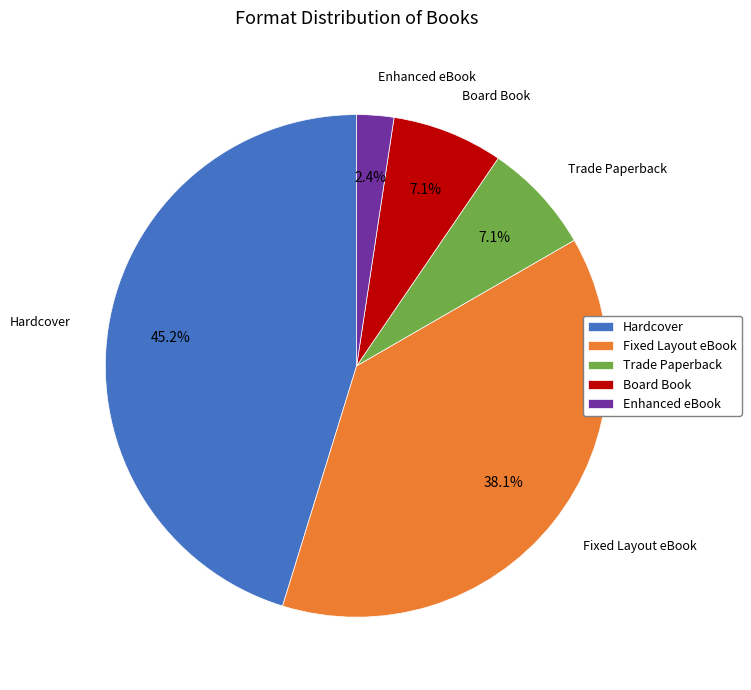

What is the total percentage of Fixed Layout eBook and Trade Paperback?

45.2%